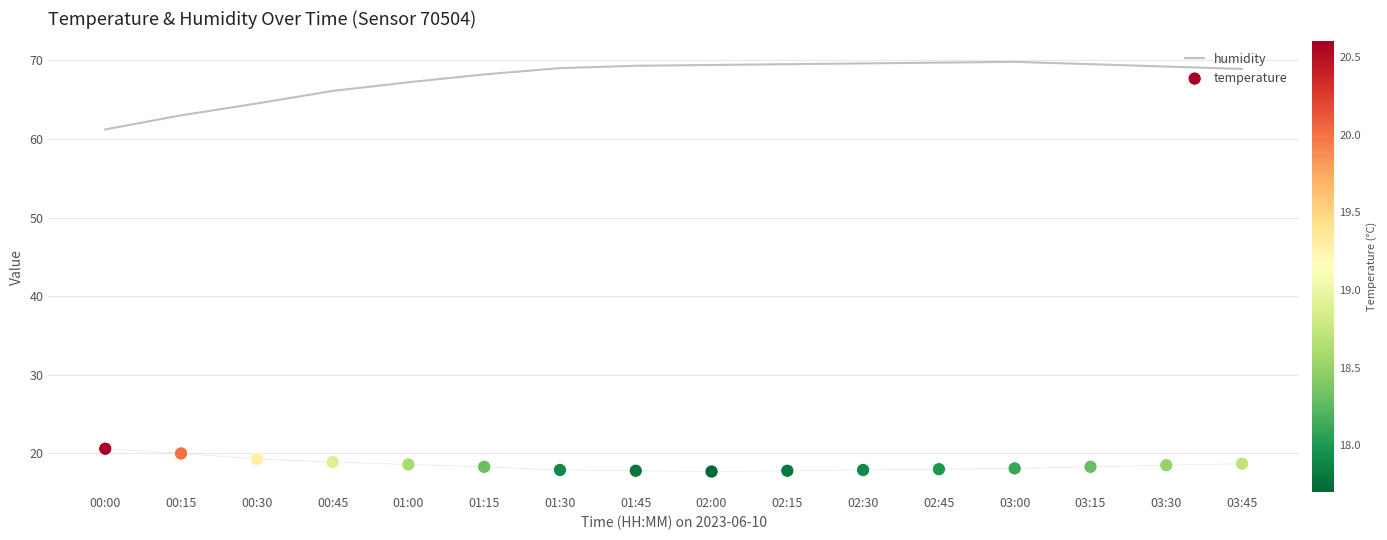

Is the value of humidity at 02:15 greater than the value of temperature at 01:45?

Yes